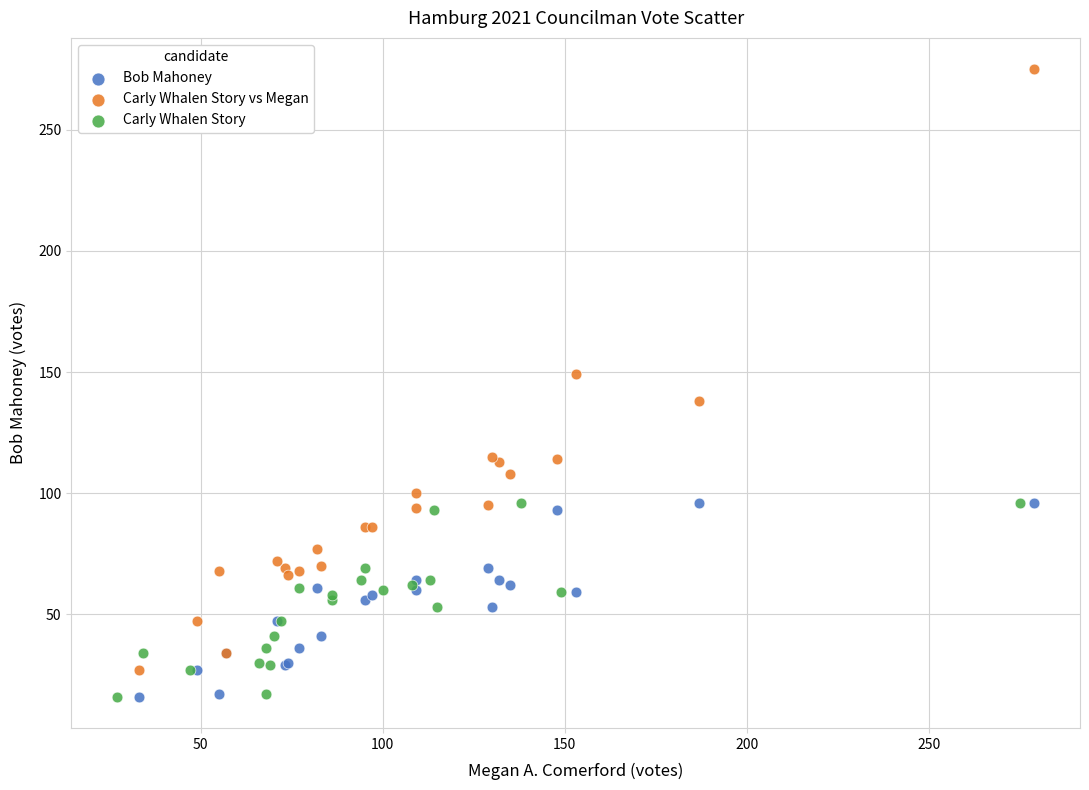

Which series reaches the maximum Y coordinate?

Carly Whalen Story vs Megan